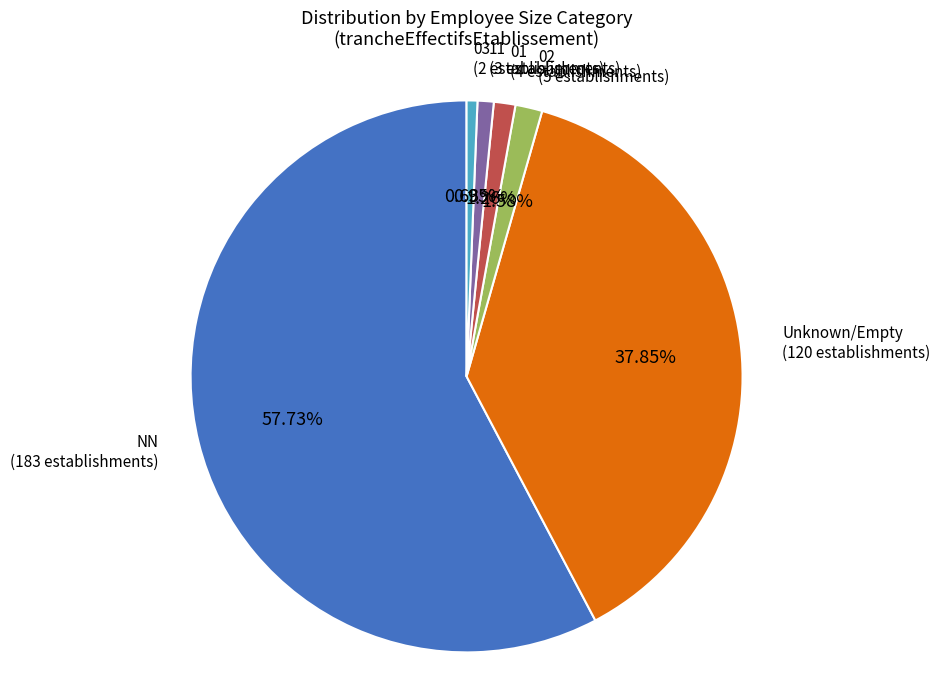

Is there any slice that represents more than half of the pie?

Yes